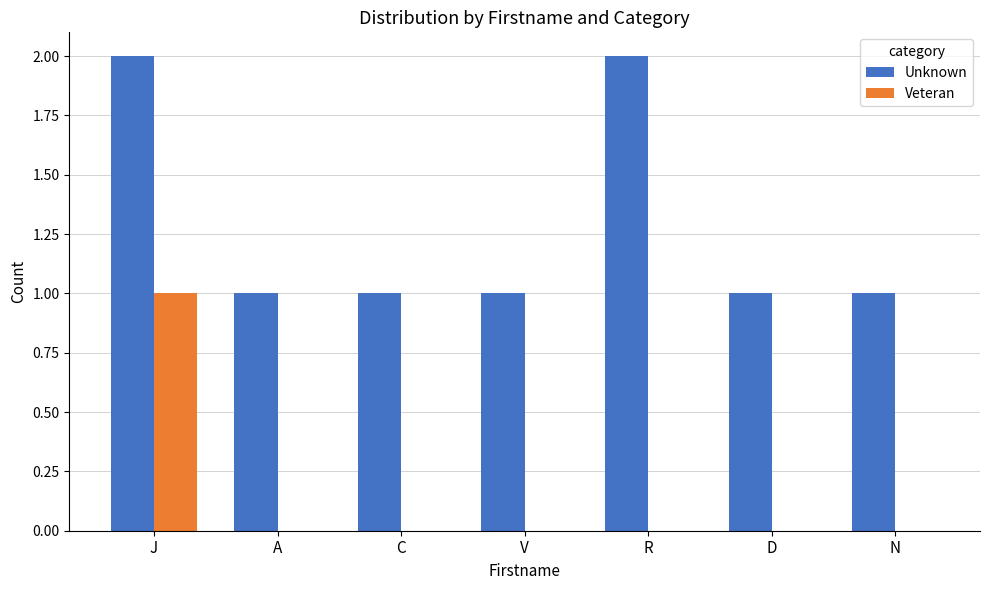

Is the value of Unknown at A greater than the value of Veteran at V?

Yes